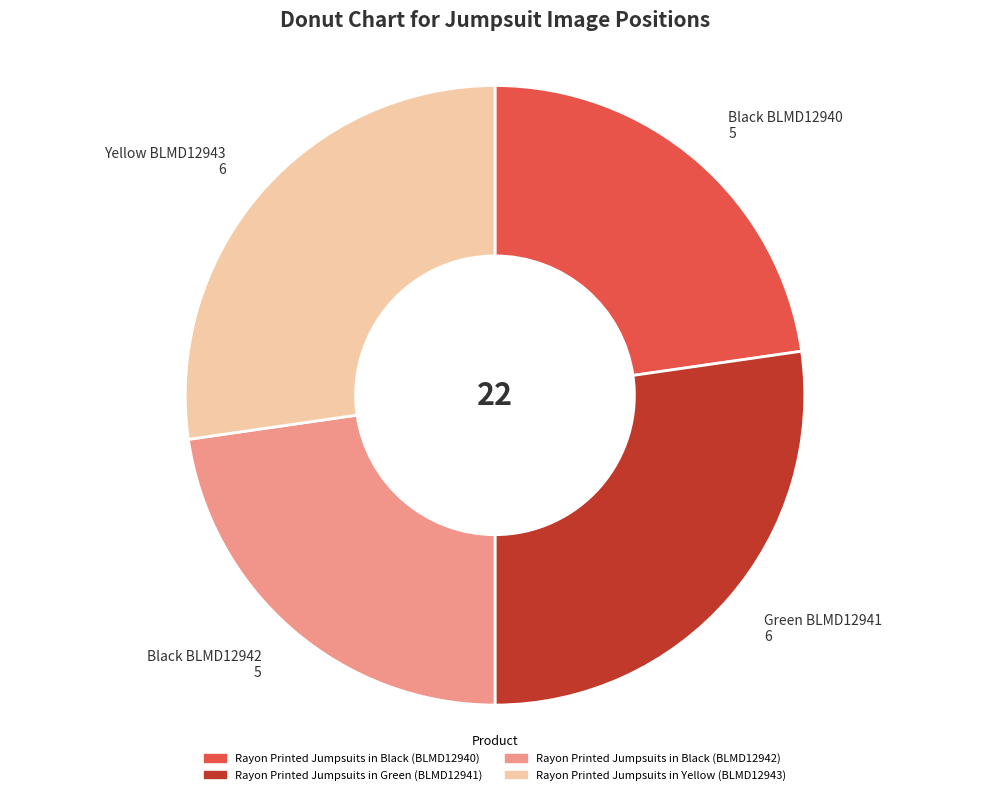

True or false: Rayon Printed Jumpsuits in Black (BLMD12942) accounts for 32% of the total.

False